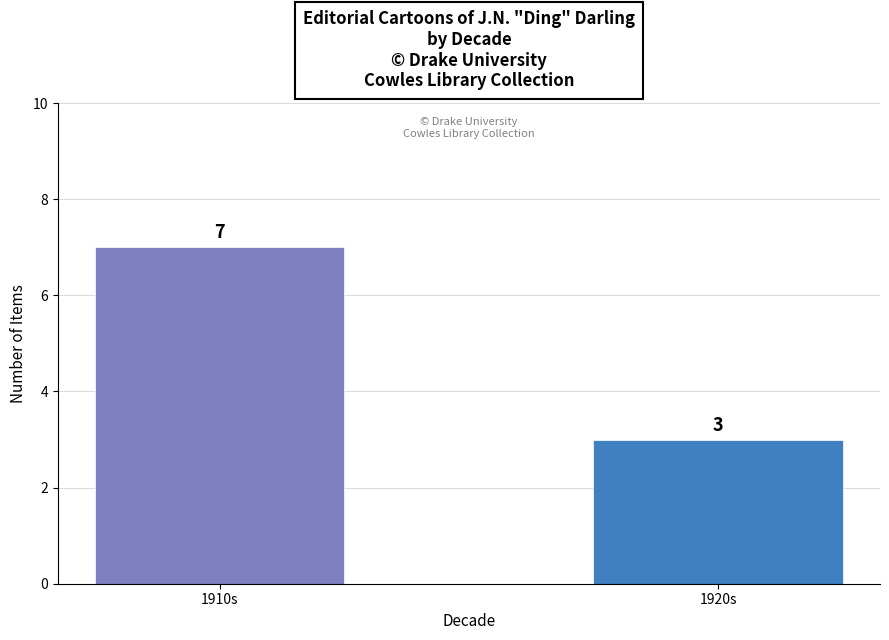

True or false: the data shows 3 at 1920s.

True